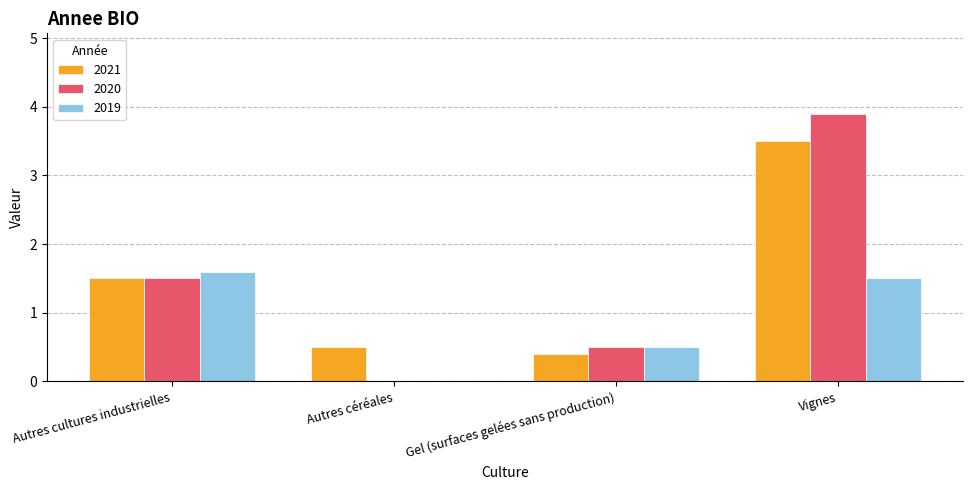

Between Autres cultures industrielles and Autres céréales, which series saw the biggest shift?

2019